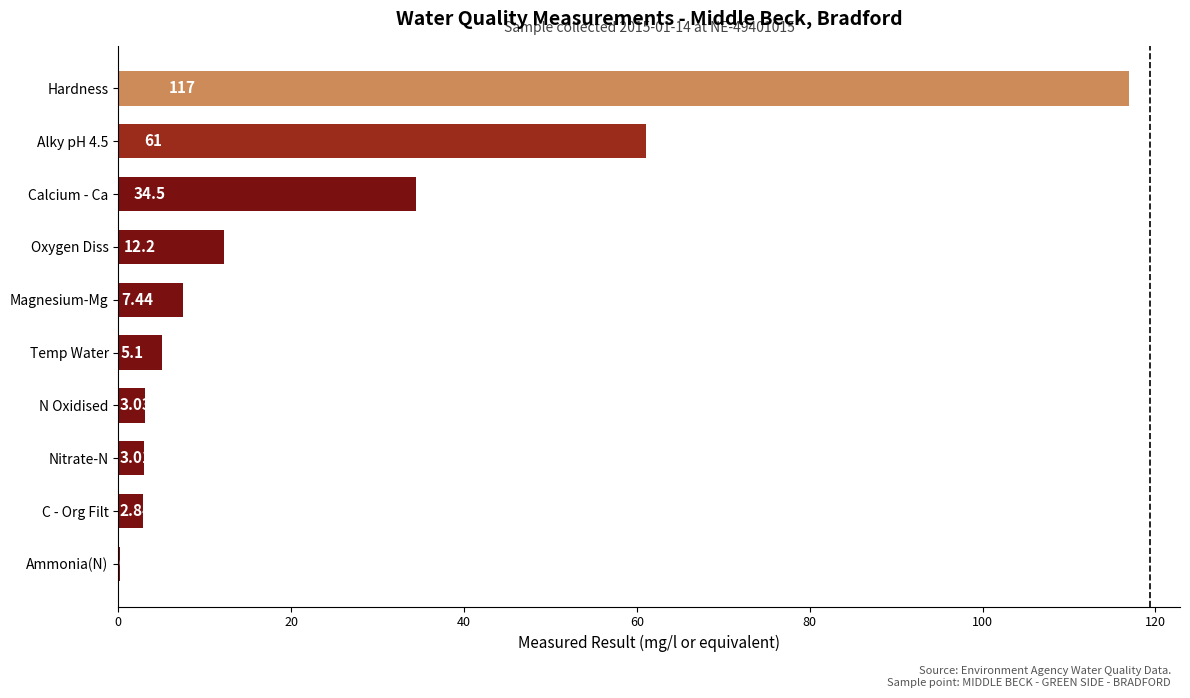

What is the sum of all values?

246.3